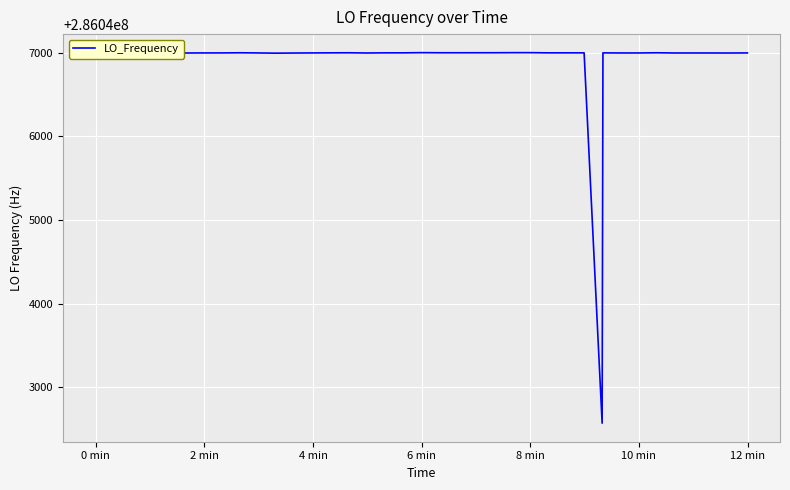

What is the minimum value shown in the chart?

286042571.0